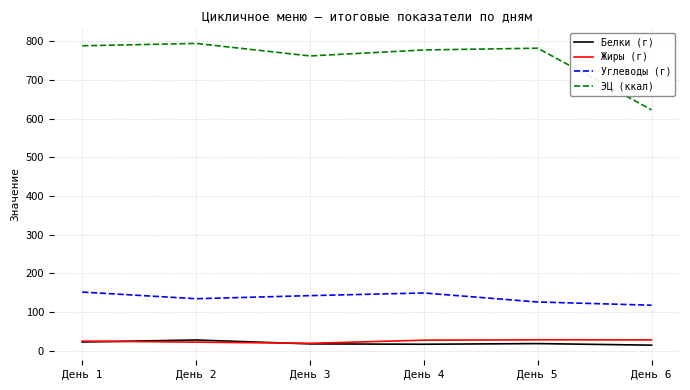

How many lines are shown in the chart?

4